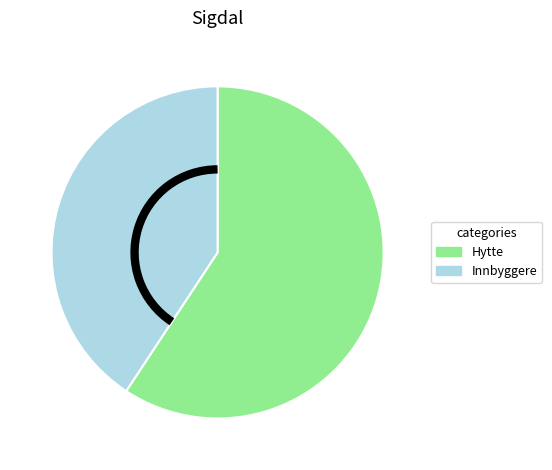

Is there any slice that represents more than half of the pie?

Yes